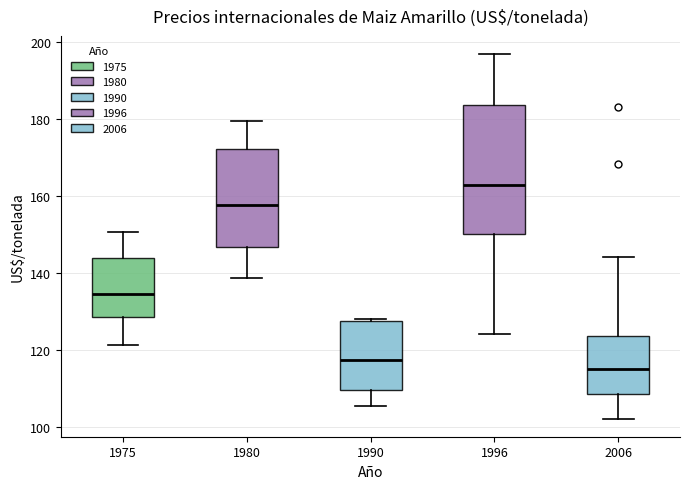

Reading left to right, transcribe this box plot: for each box, give where its median line is, the range the box spans, and where its two whiskers end, as read against the y-axis. The values are not printed on the chart, so give them approximately, as read against the axis.

1975: median 134, box 128 to 144, whiskers 122 to 150
1980: median 158, box 146 to 172, whiskers 138 to 180
1990: median 118, box 110 to 128, whiskers 106 to 128
1996: median 162, box 150 to 184, whiskers 124 to 196
2006: median 116, box 108 to 124, whiskers 102 to 144